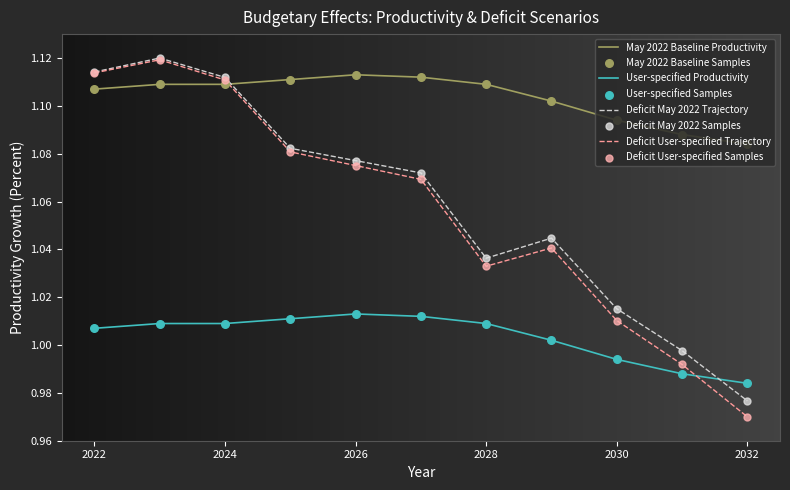

True or false: Deficit User-specified Trajectory and May 2022 Baseline Productivity cross at least once.

True